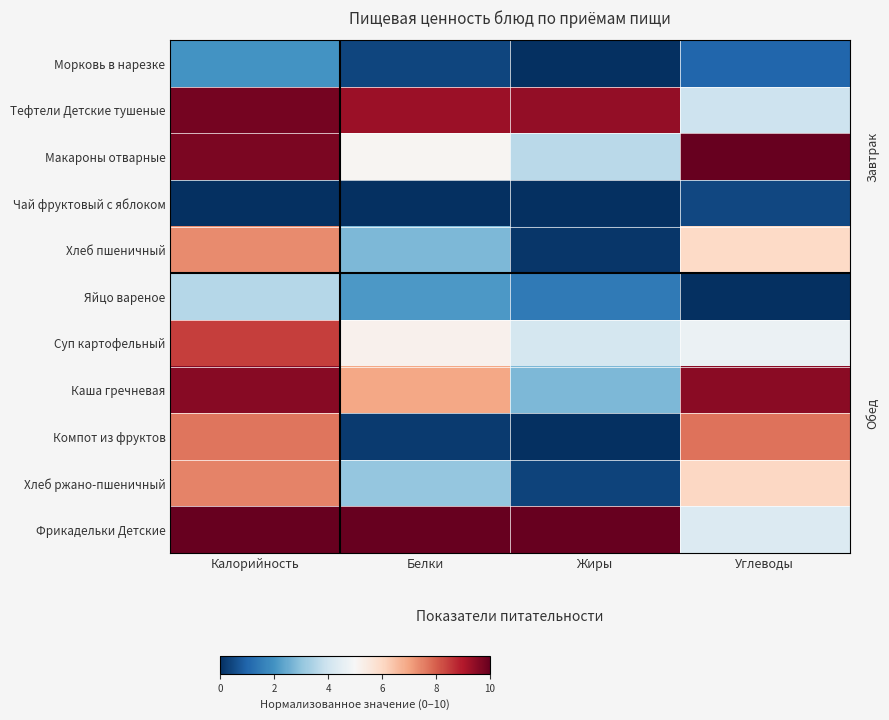

Reading right to left, list all the values displayed in this chart.

Морковь в нарезке: Углеводы=1.0	Жиры=0.0	Белки=0.4	Калорийность=2.0
Тефтели Детские тушеные: Углеводы=4.0	Жиры=9.4	Белки=9.3	Калорийность=9.8
Макароны отварные: Углеводы=10.0	Жиры=3.7	Белки=5.1	Калорийность=9.7
Чай фруктовый с яблоком: Углеводы=0.5	Жиры=0.0	Белки=0.0	Калорийность=0.0
Хлеб пшеничный: Углеводы=6.0	Жиры=0.2	Белки=2.8	Калорийность=7.3
Яйцо вареное: Углеводы=0.0	Жиры=1.5	Белки=2.1	Калорийность=3.6
Суп картофельный: Углеводы=4.7	Жиры=4.1	Белки=5.2	Калорийность=8.5
Каша гречневая: Углеводы=9.5	Жиры=2.7	Белки=6.9	Калорийность=9.5
Компот из фруктов: Углеводы=7.7	Жиры=0.0	Белки=0.2	Калорийность=7.7
Хлеб ржано-пшеничный: Углеводы=6.0	Жиры=0.4	Белки=3.1	Калорийность=7.5
Фрикадельки Детские: Углеводы=4.3	Жиры=10.0	Белки=10.0	Калорийность=10.0